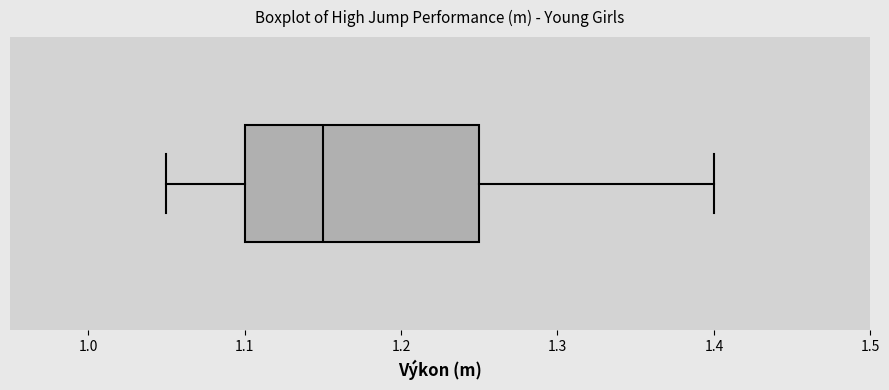

Read this box plot against the x-axis: the position of the median line, the range covered by the box, and the ends of both whiskers. The values are not printed on the chart, so give them approximately, as read against the axis.

median 1.15, box 1.10 to 1.25, whiskers 1.05 to 1.40